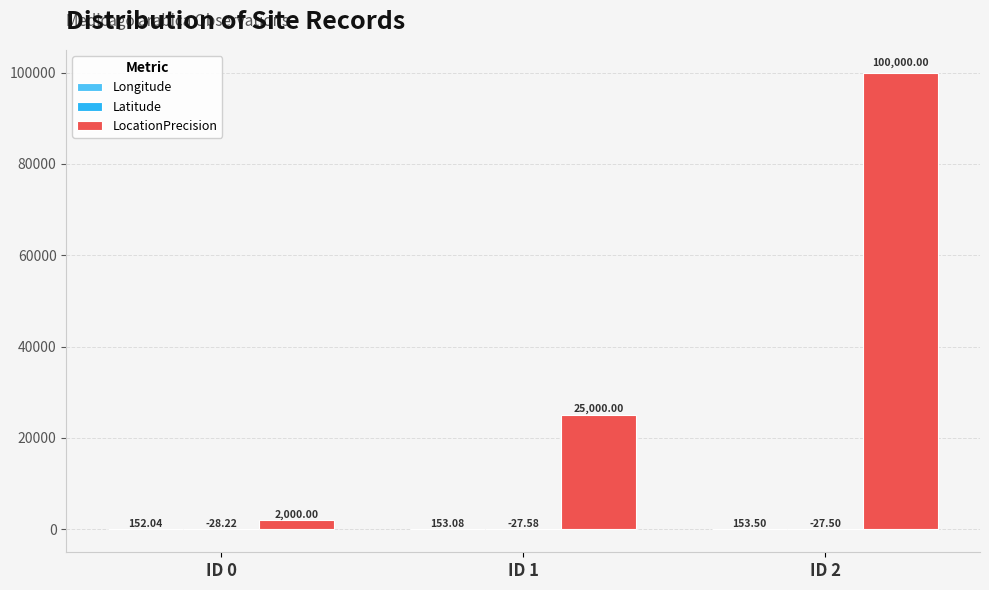

What value does the LocationPrecision series have at ID 1?

25000.0